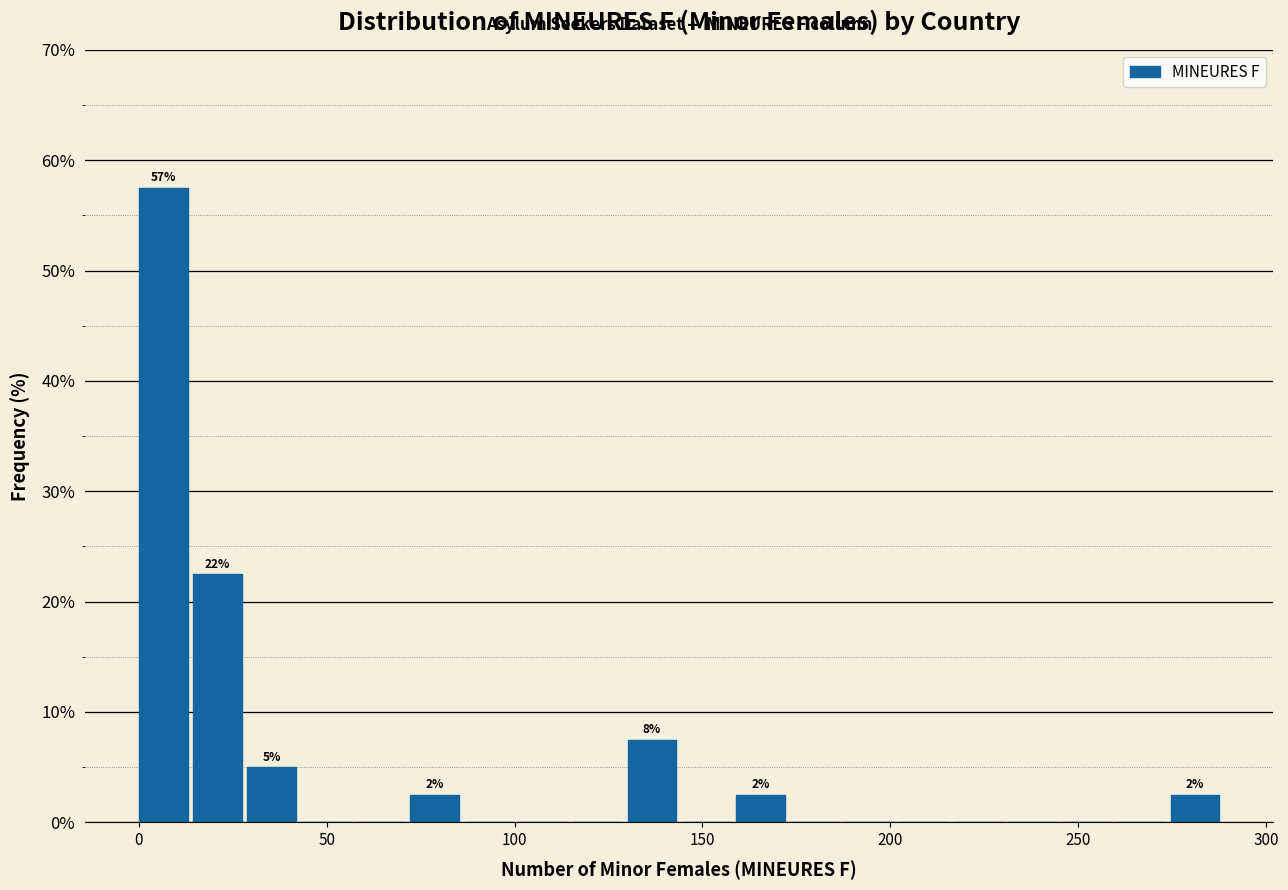

Around what value on the x-axis is the tallest bar? Give the approximate position of its centre, as read against the axis.

5